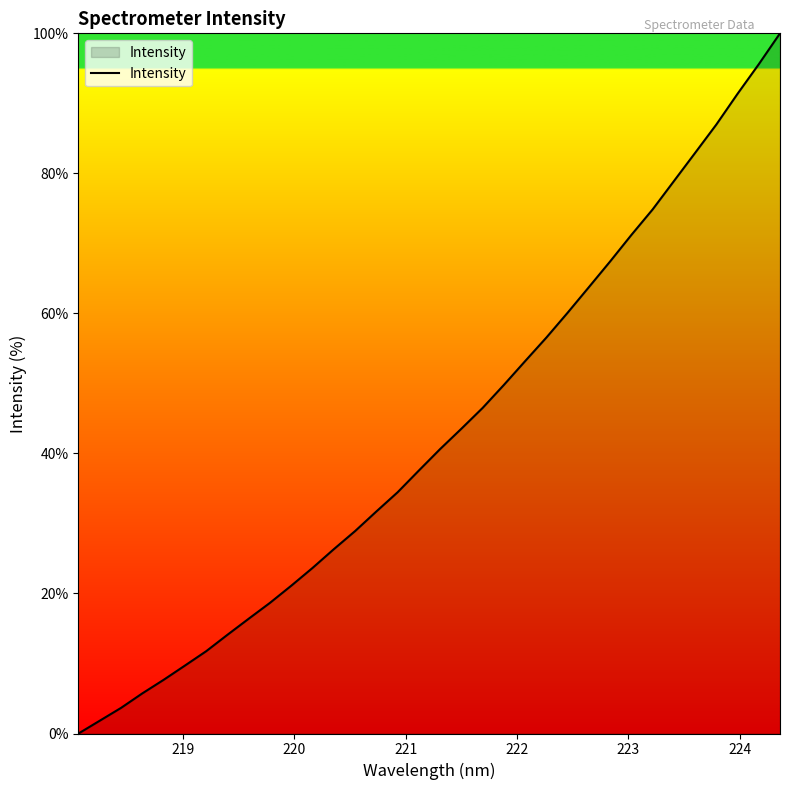

What is the maximum value shown in the chart?

100.0